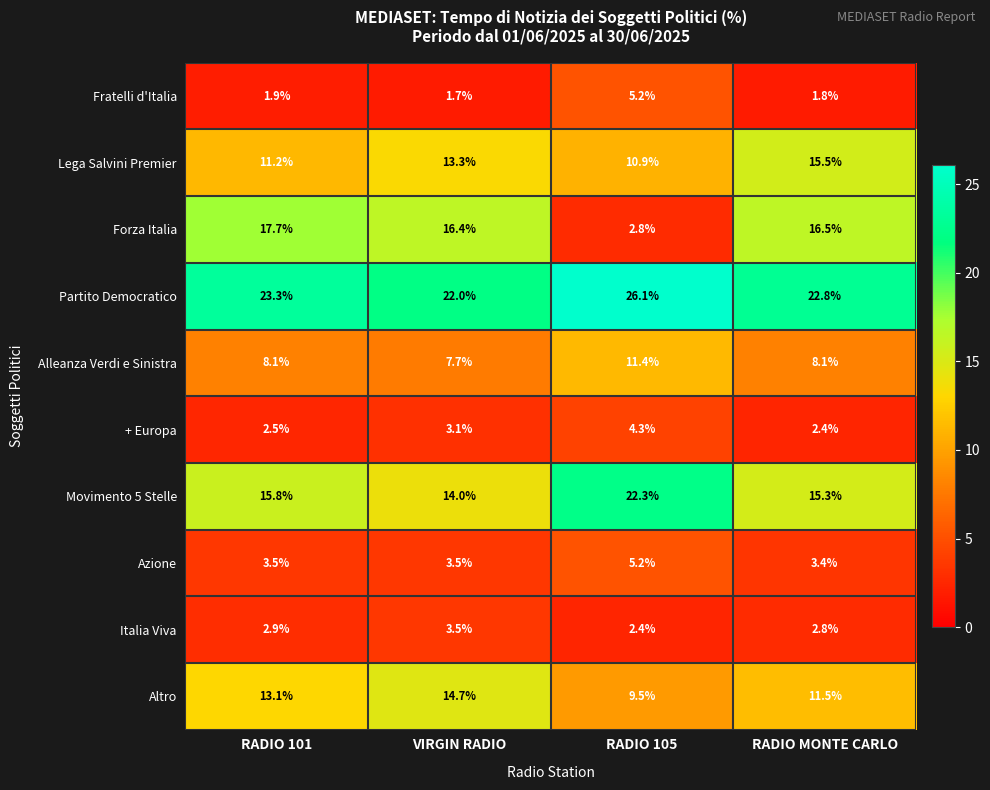

How many + Europa values are between 2 and 4?

3